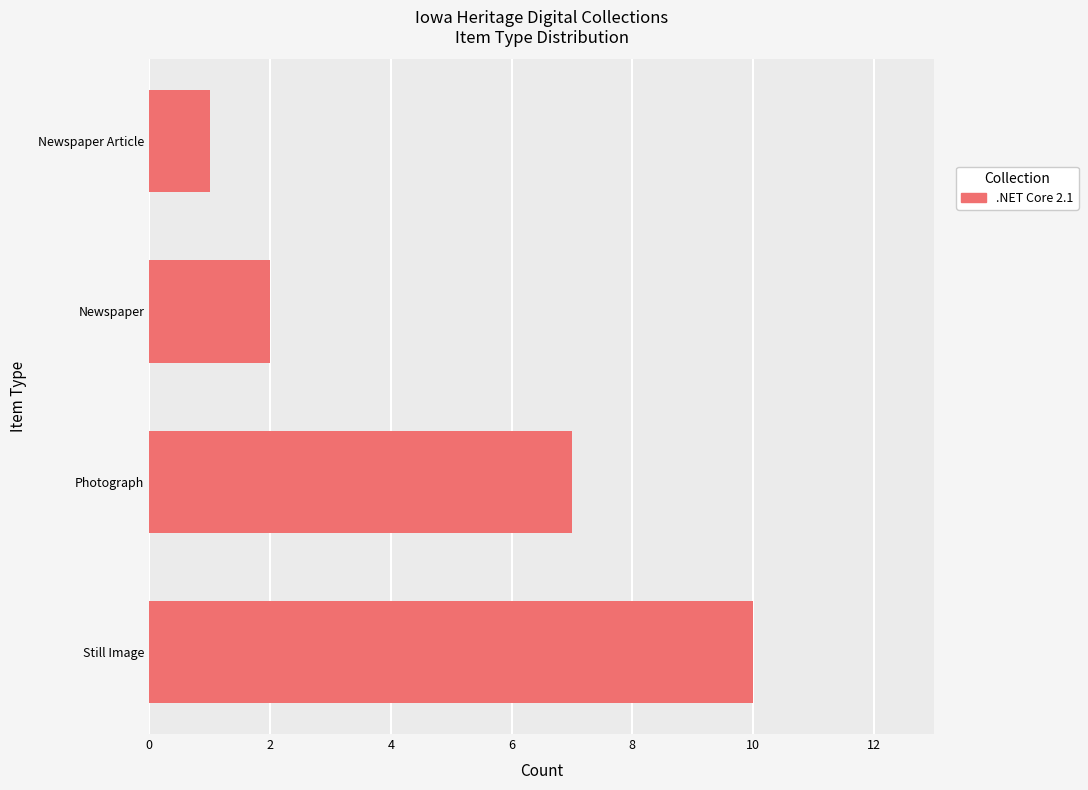

How many series are shown in this chart?

1